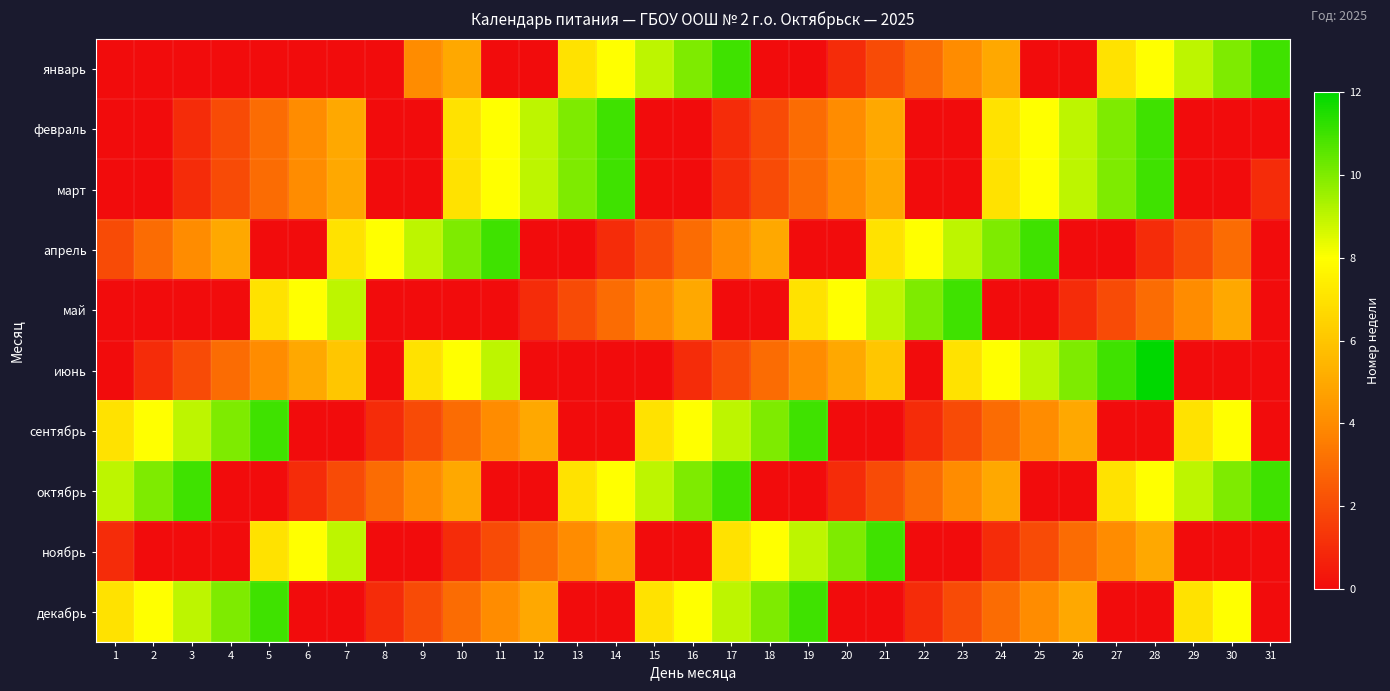

What is the difference between the highest and lowest values at 16?

10